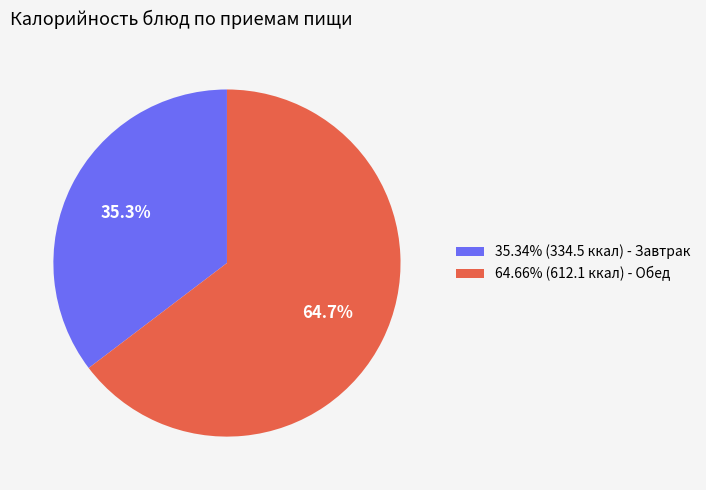

Count the number of slices in the pie.

2